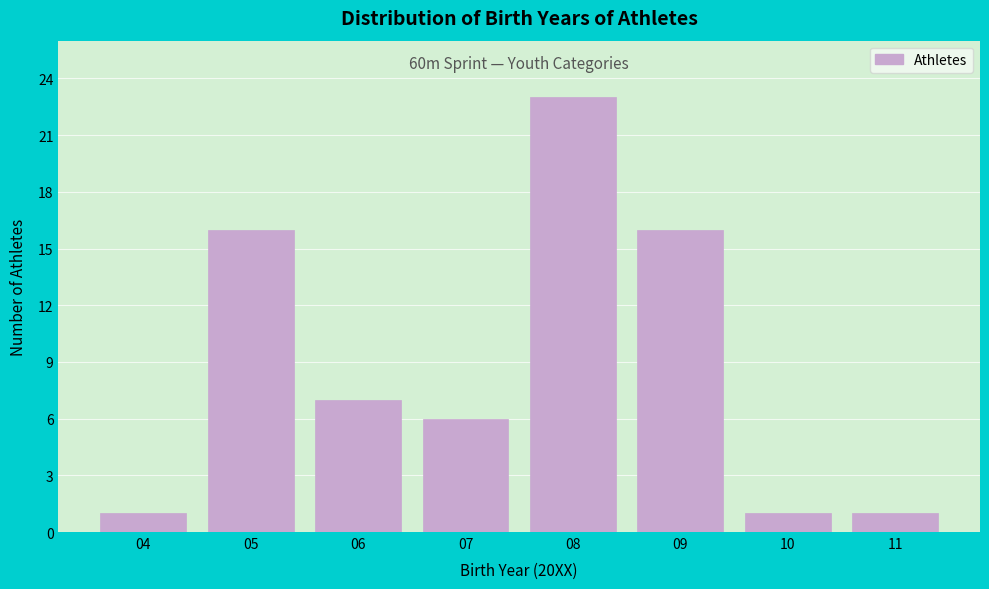

Reading right to left, what are all the values shown in this chart?

11=1	10=1	09=16	08=23	07=6	06=7	05=16	04=1